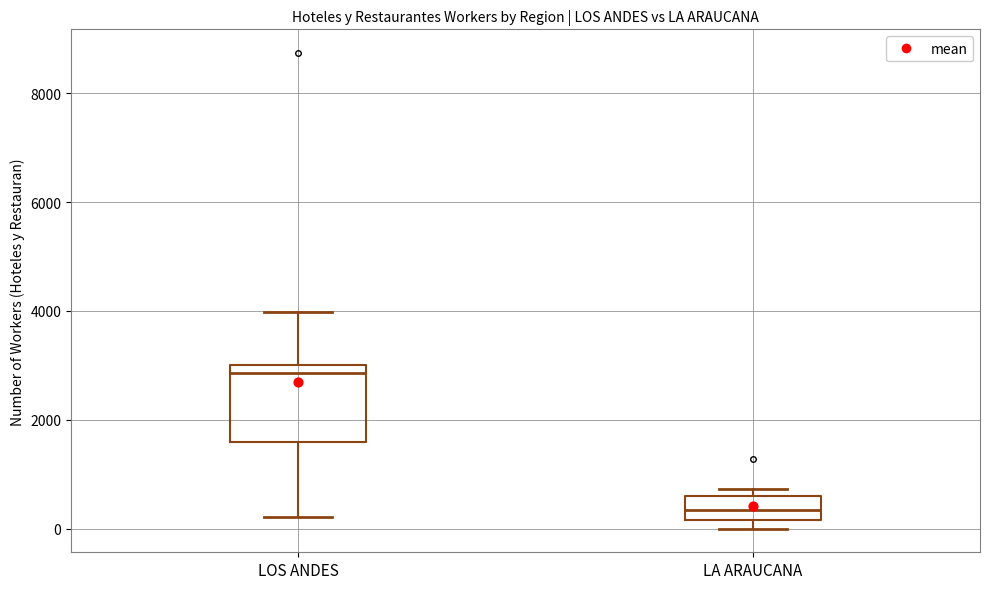

Reading left to right, transcribe this box plot: for each box, give where its median line is, the range the box spans, and where its two whiskers end, as read against the y-axis. The values are not printed on the chart, so give them approximately, as read against the axis.

LOS ANDES: median 2800, box 1600 to 3000, whiskers 200 to 4000
LA ARAUCANA: median 400, box 200 to 600, whiskers 0 to 800